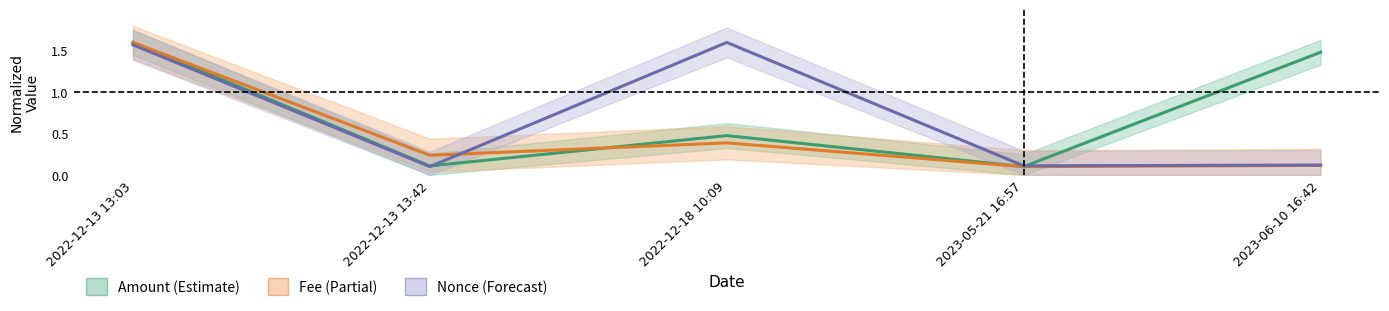

Rank the series at 2022-12-13 13:03 from highest to lowest value.

Amount, Fee, Nonce